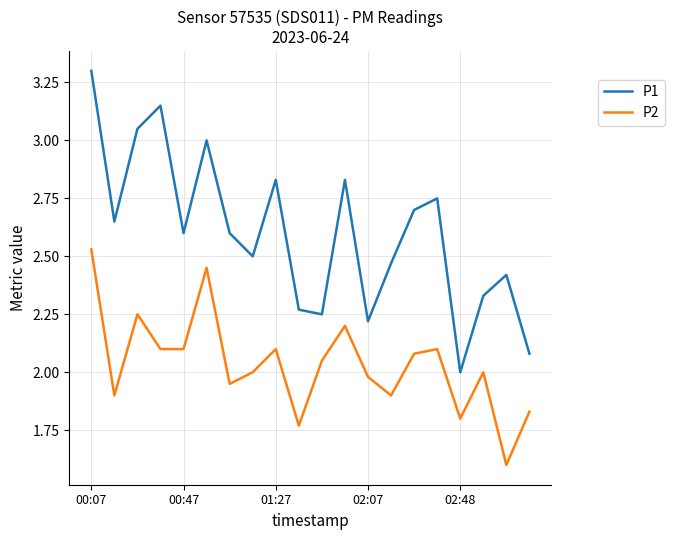

List the series in order of their overall mean, lowest first.

P2, P1